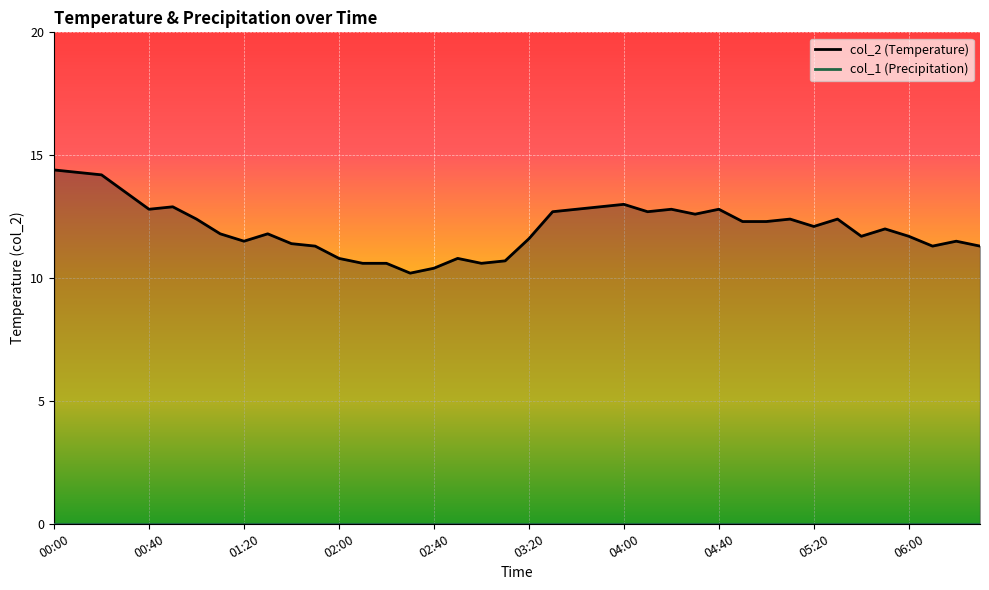

Where is col_1 line nearest to the value 0?

00:00